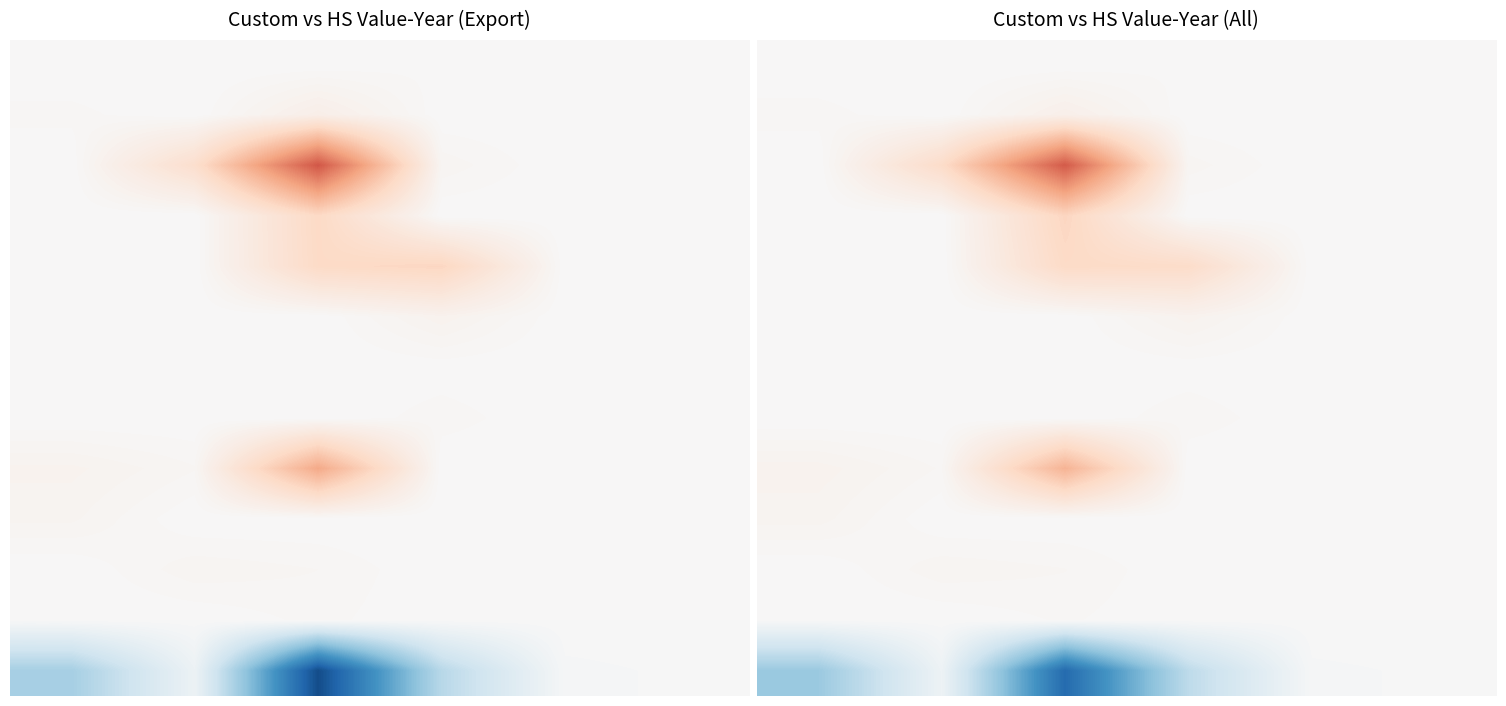

At which category is the sum across all series the highest?

2